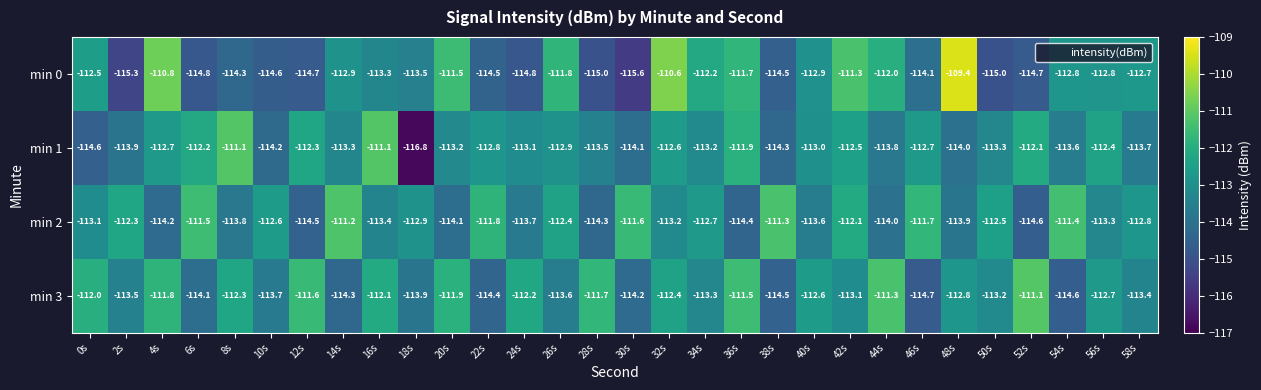

At 28s, list the series in order from smallest to largest.

min 0, min 2, min 1, min 3